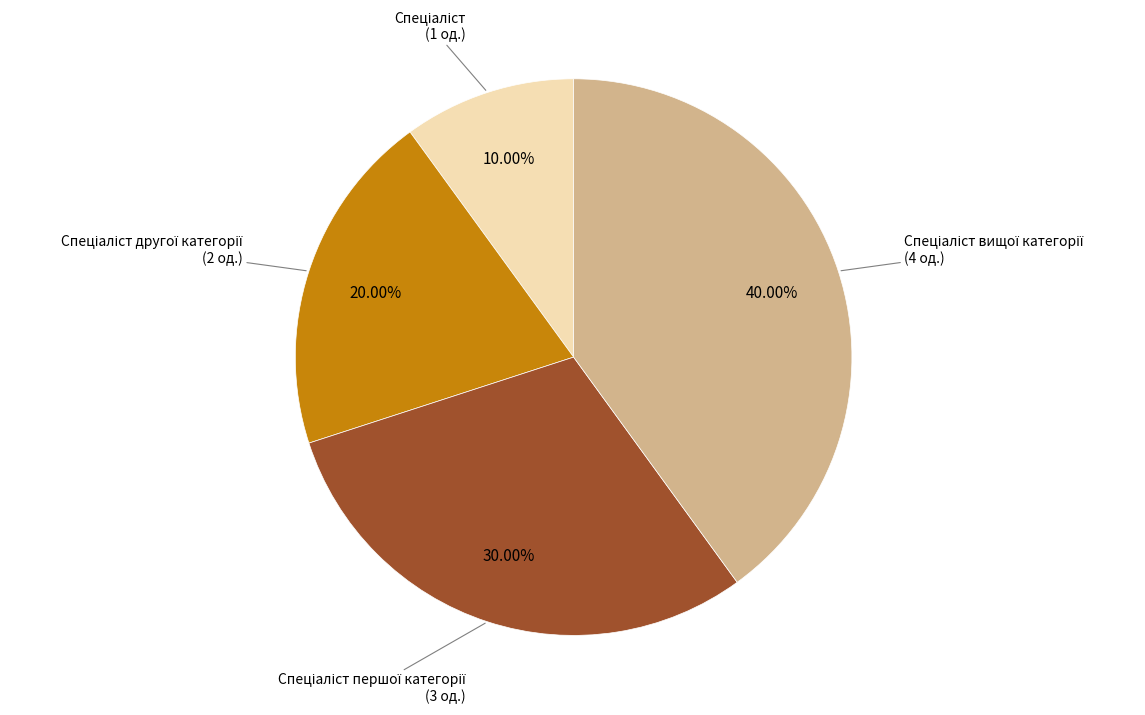

To the nearest percent, what is the difference between the largest and smallest slice percentages?

30%